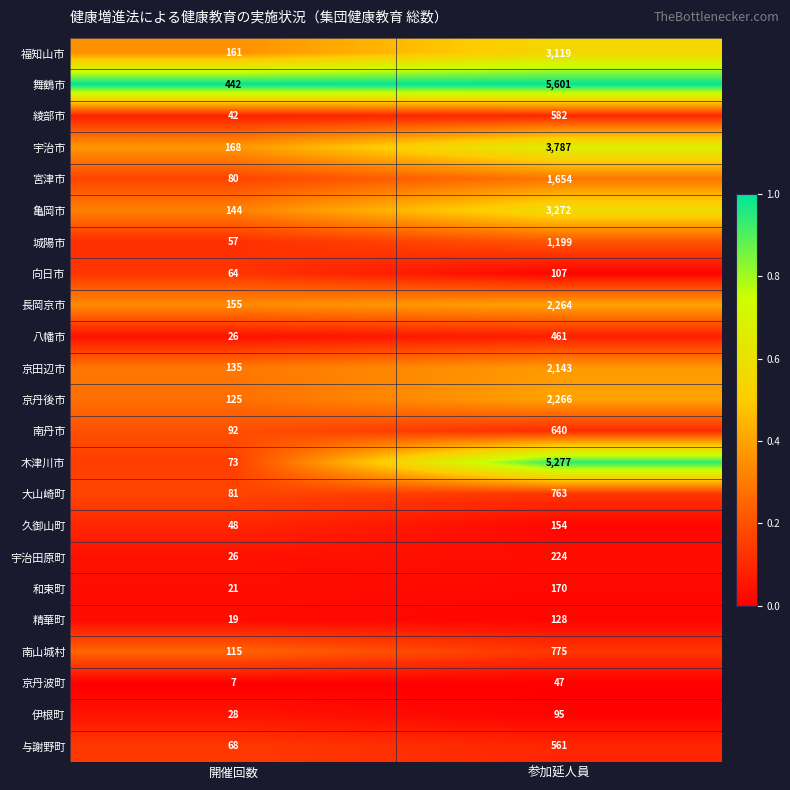

What is the sum of all 精華町 values?

147